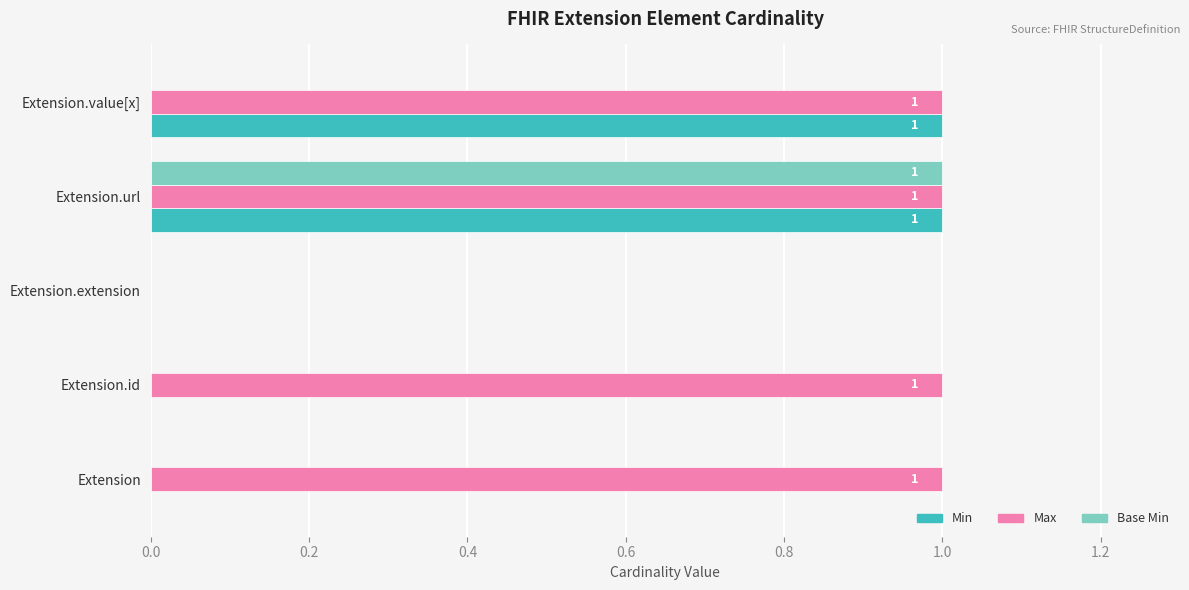

What is the sum of all Max values?

4